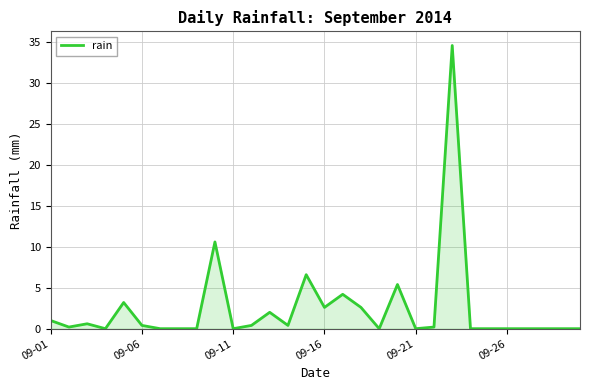

What is the maximum value shown in the chart?

34.6